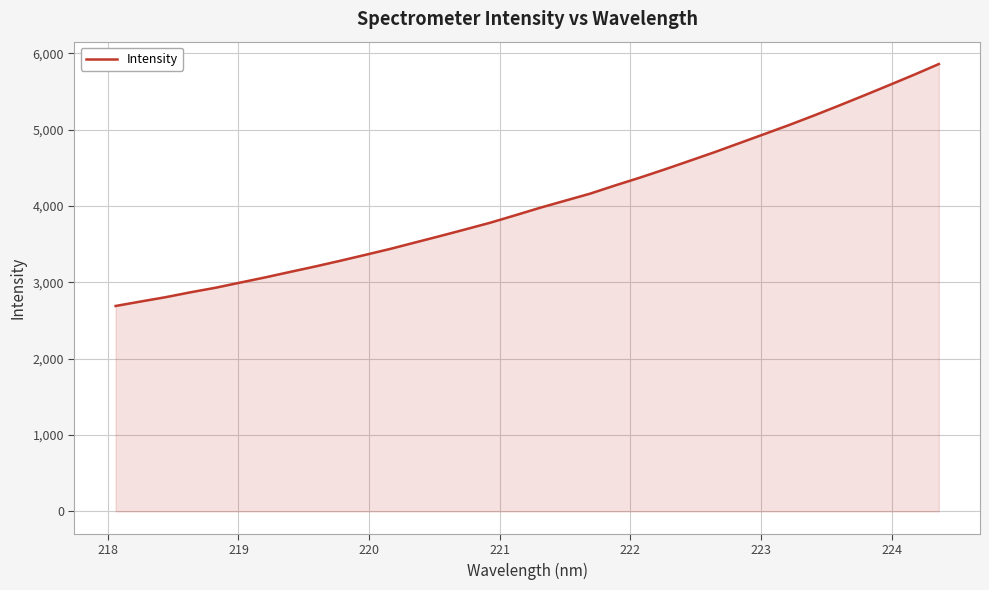

What is the greatest value displayed?

5861.7